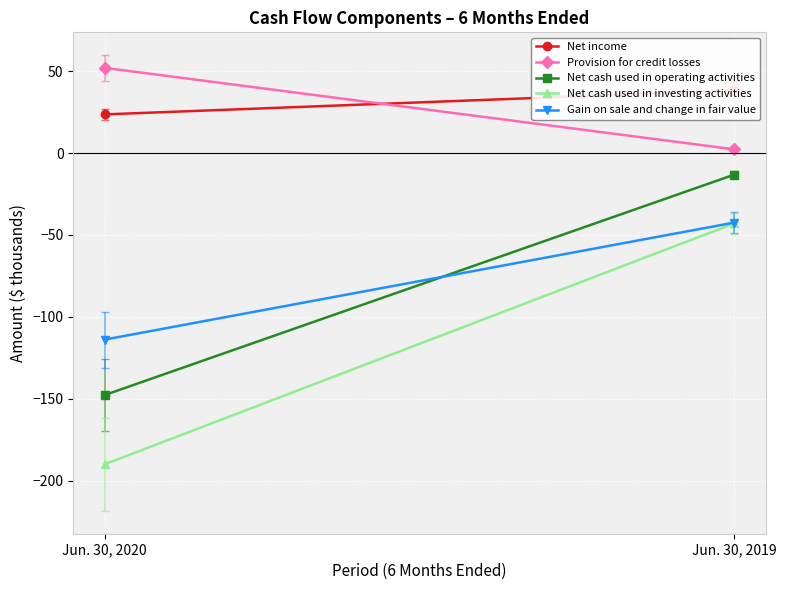

List the series in order of their peak value, lowest first.

Net cash used in investing activities, Gain on sale and change in fair value, Net cash used in operating activities, Net income, Provision for credit losses